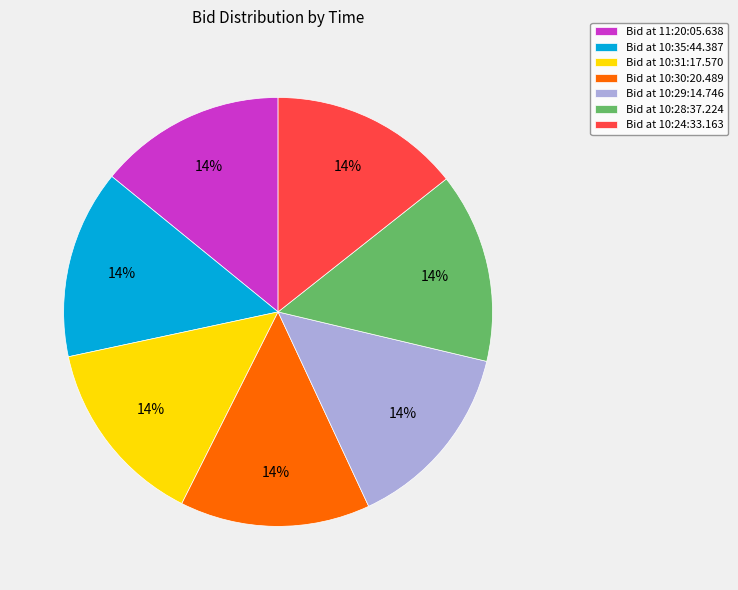

Is it true that Bid at 10:29:14.746 is 14% of the pie?

True